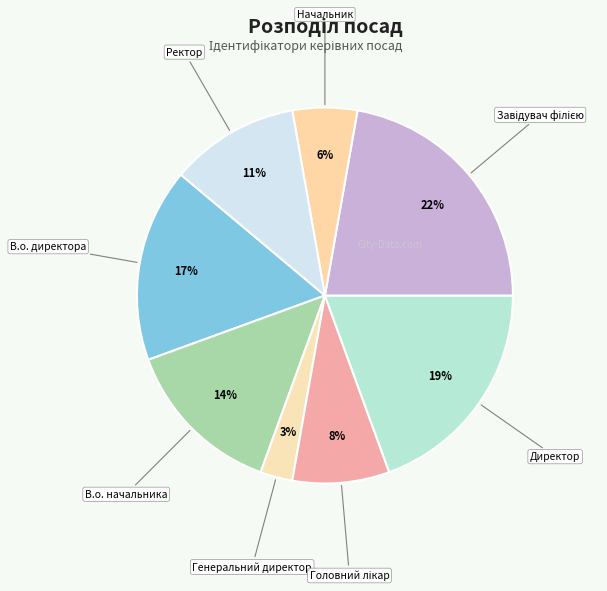

Does any single category account for the majority?

No